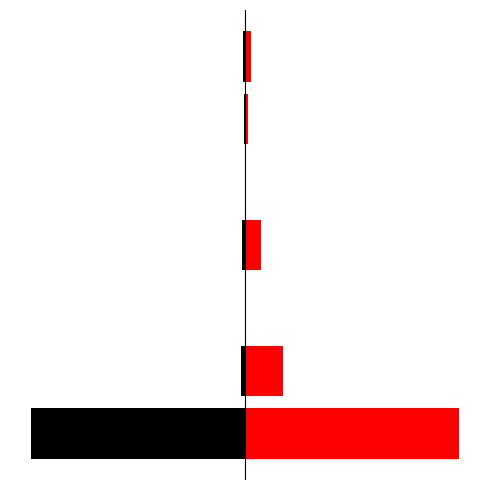

List the series in order of their overall mean, lowest first.

This Area, Oakland County